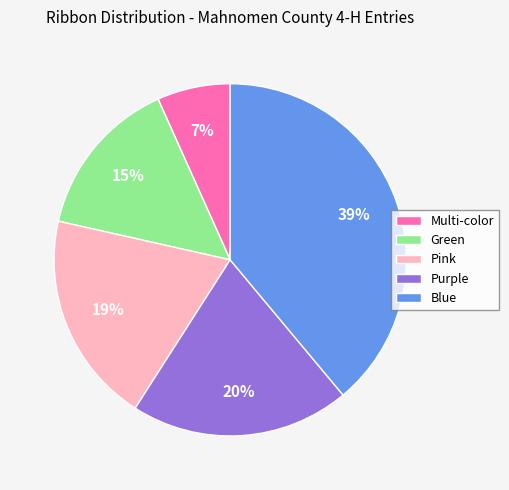

Is it true that Purple is 26% of the pie?

False